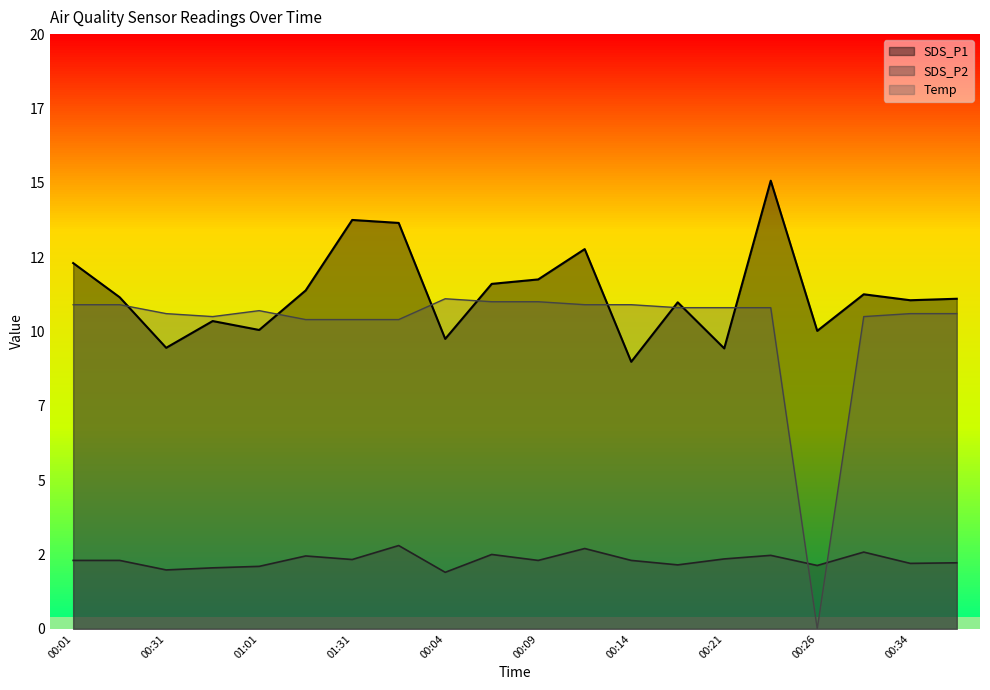

Does the chart display data point markers on the line(s)?

No